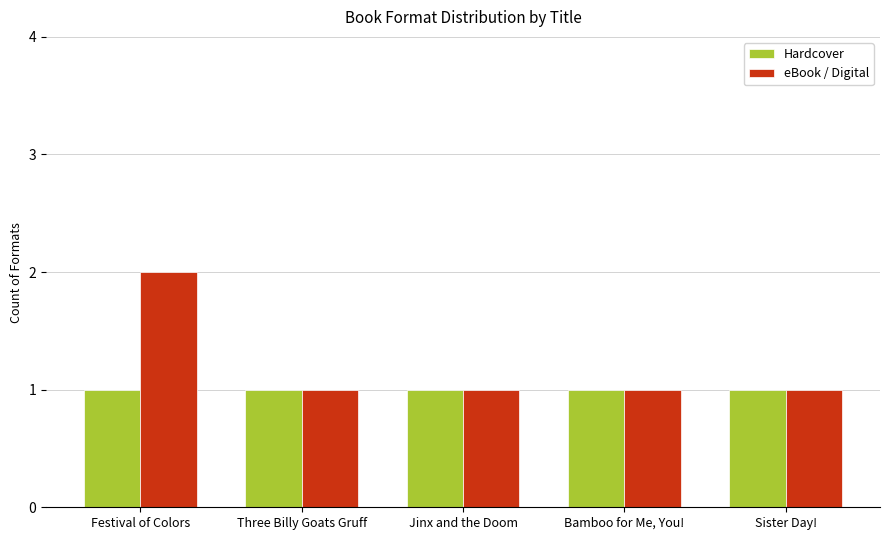

Rank the series by their average value, from lowest to highest.

Hardcover, eBook / Digital